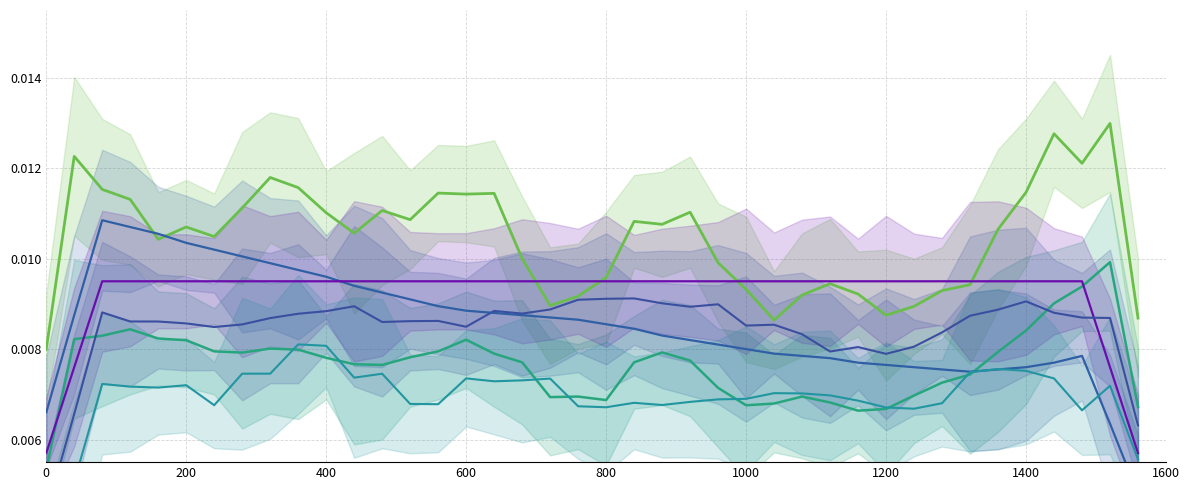

Rank the series by their maximum value, from highest to lowest.

SDS_P1, Temp, SDS_P2, Humidity, Samples, Max_cycle